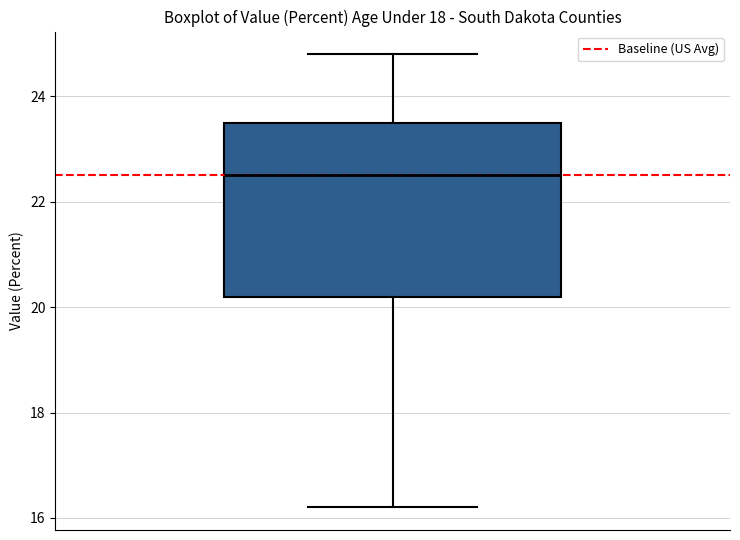

Where does the lower whisker of the box end on the y-axis? The values are not printed on the chart, so give them approximately, as read against the axis.

16.2